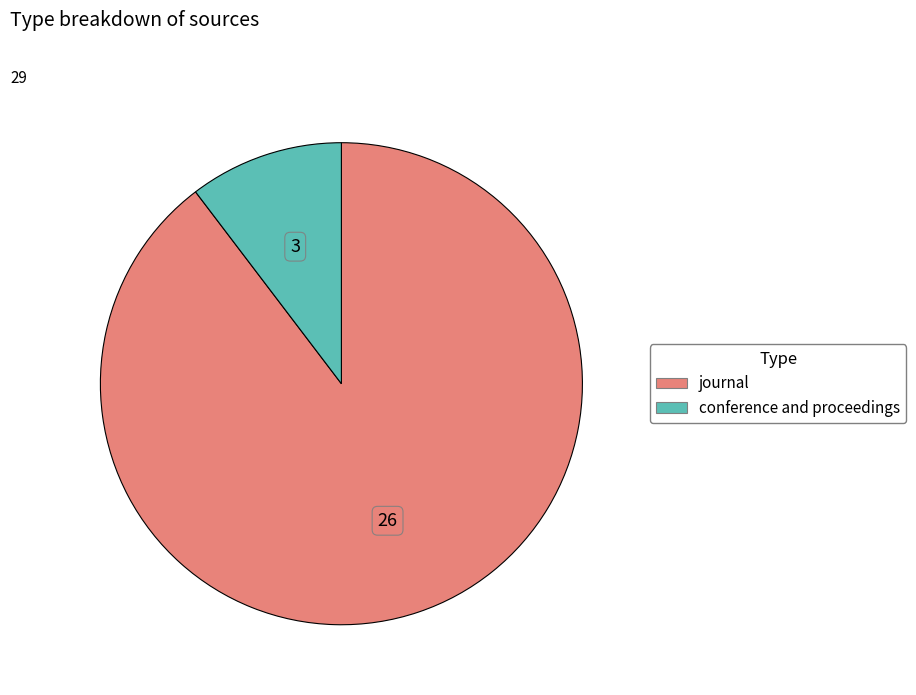

Combined, do journal and conference and proceedings account for over 50%?

Yes